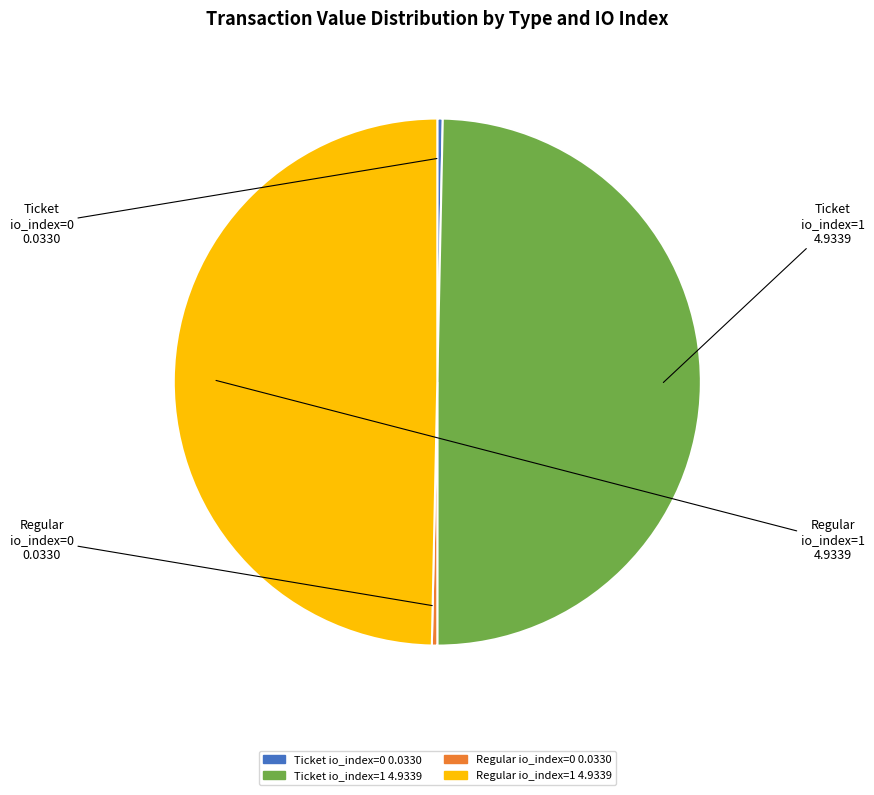

Is there a majority slice in this chart?

No